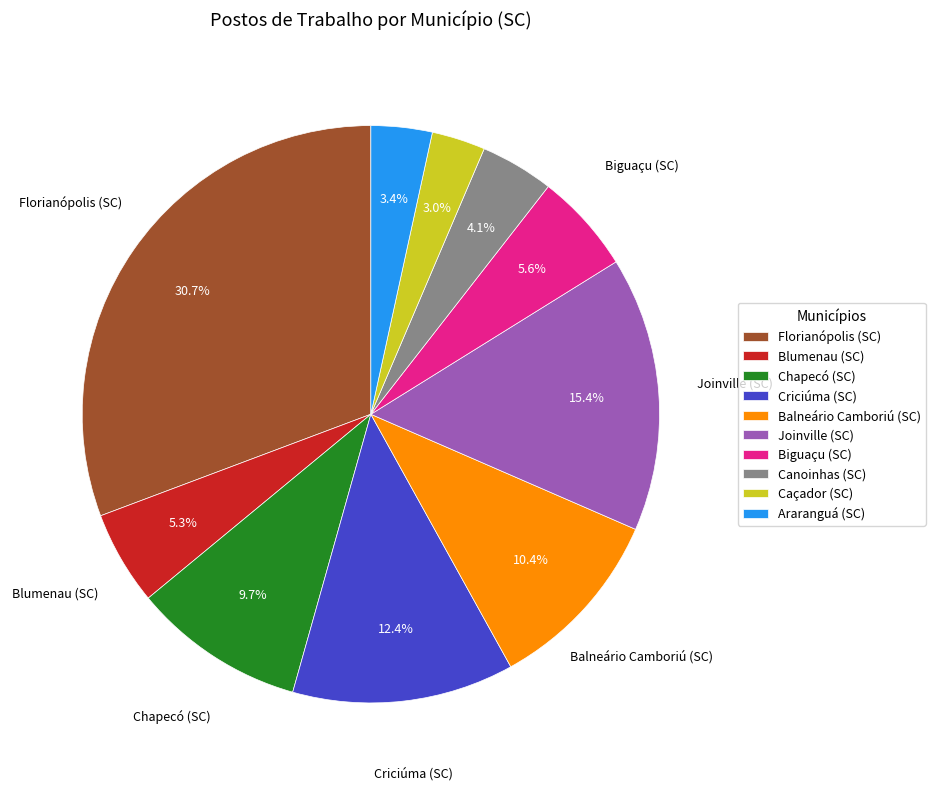

What percentage do Biguaçu (SC) and Criciúma (SC) together represent?

18.0%